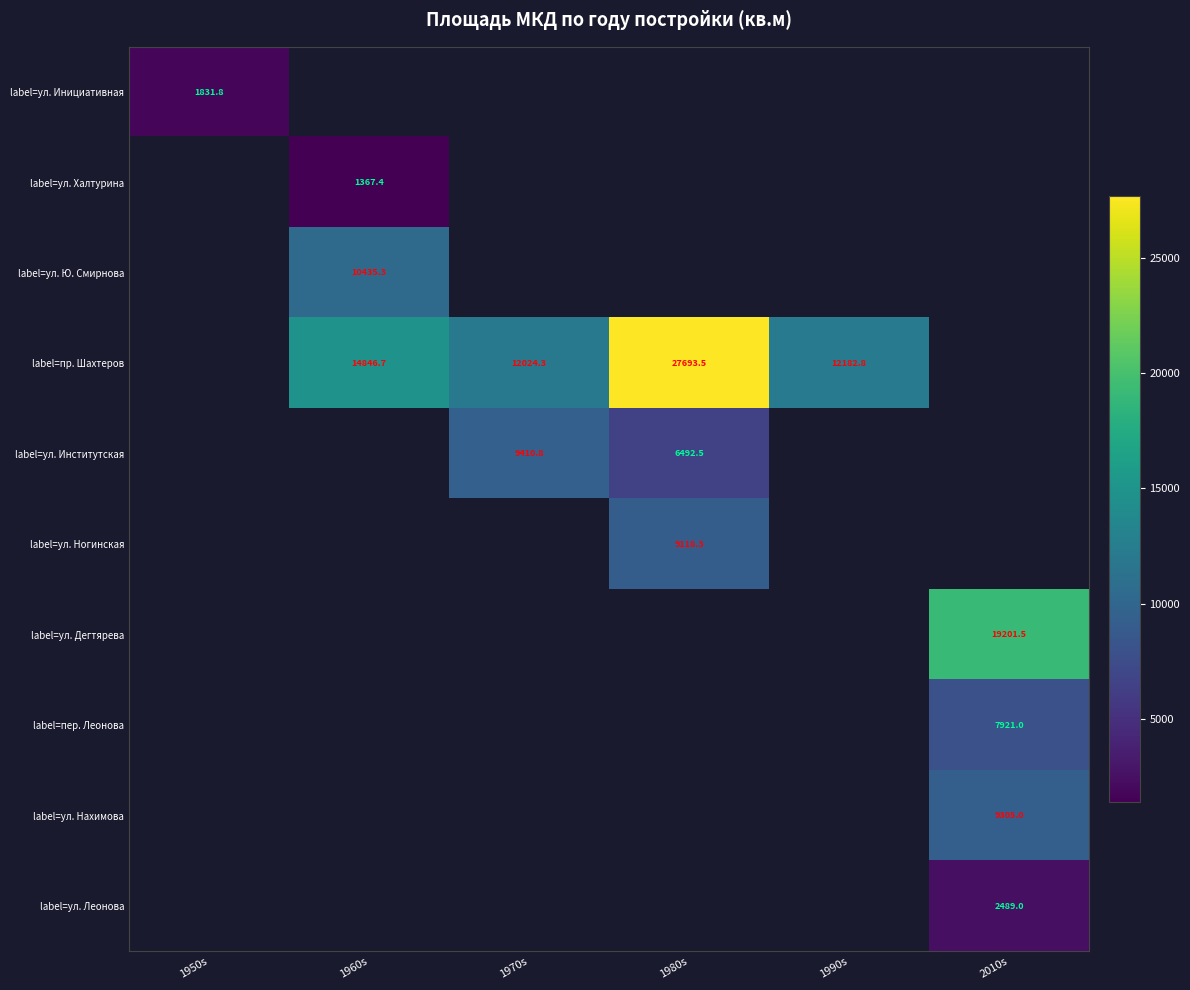

Which category has the lowest value across all series?

1960s